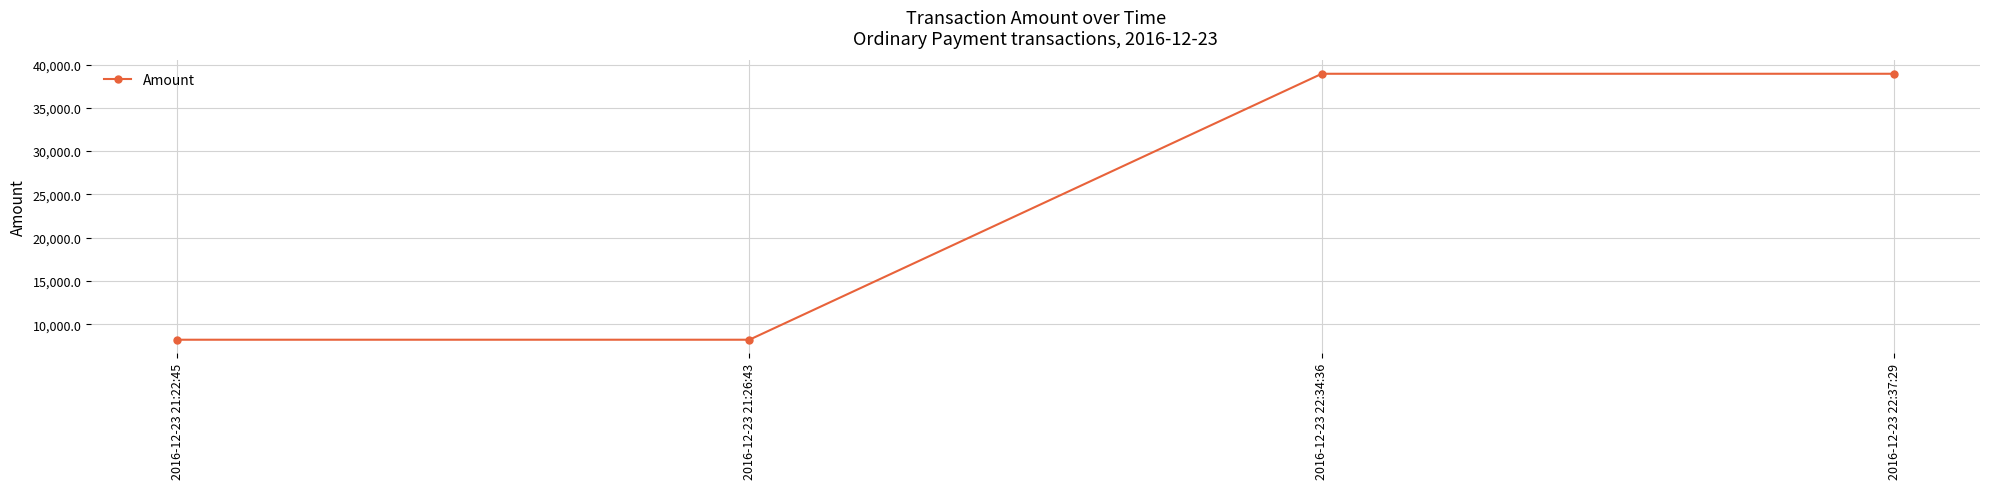

Between 2016-12-23 21:22:45 and 2016-12-23 22:34:36, which is larger?

2016-12-23 22:34:36